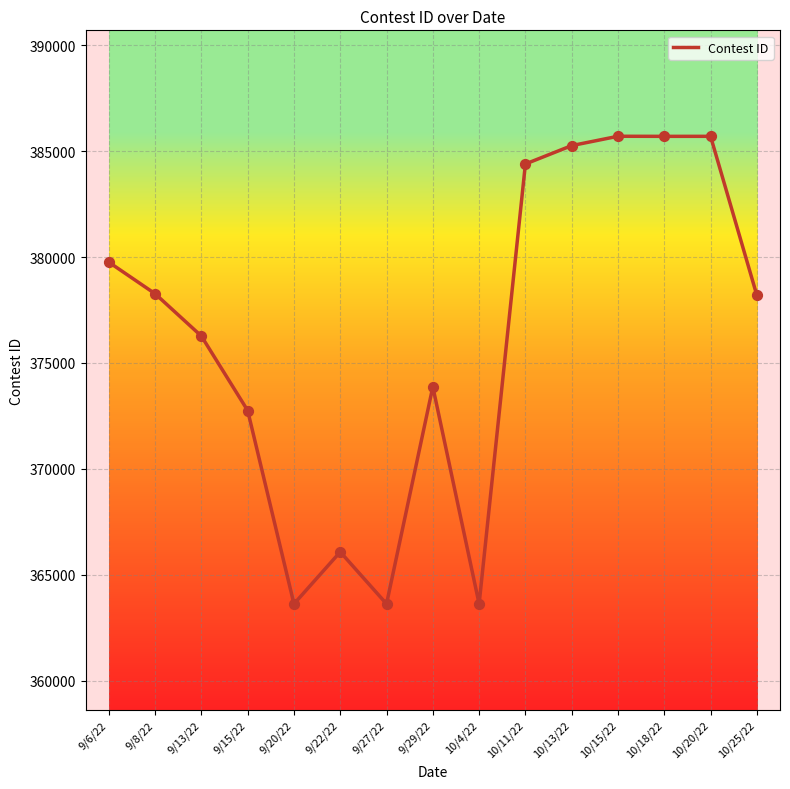

Approximately how many times larger is the value at 9/27/22 compared to 9/13/22?

1.0